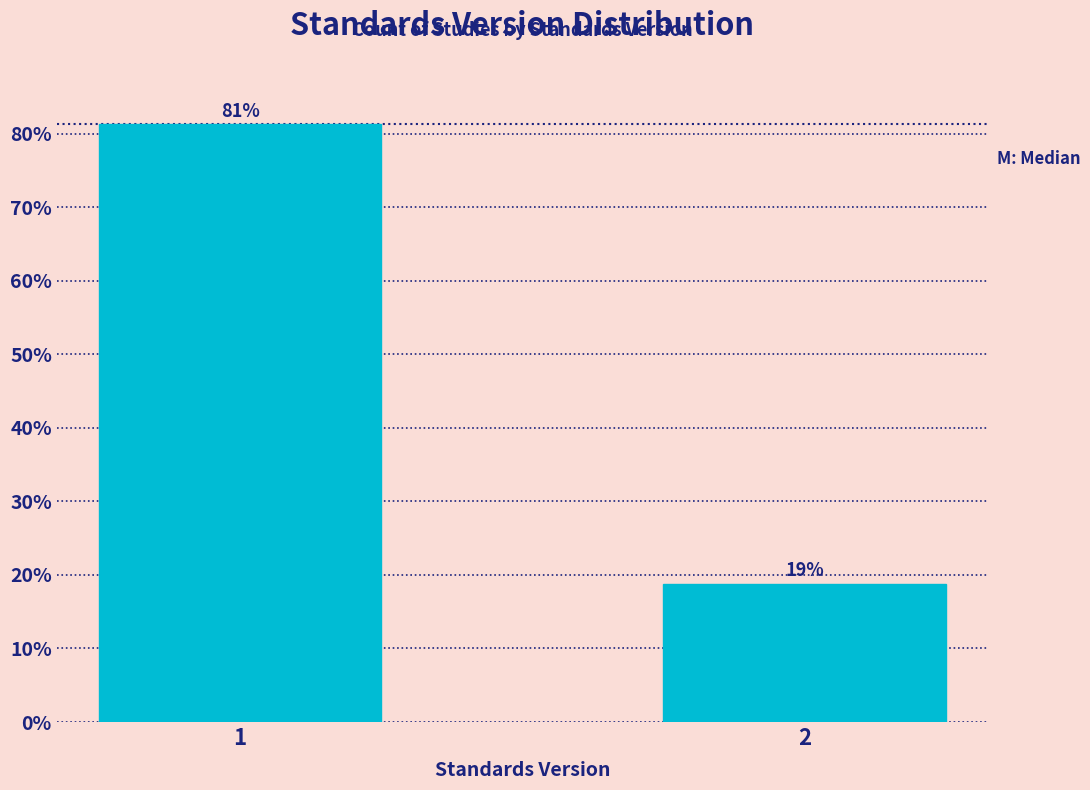

What is the value of the 2nd bar from the left?

18.8